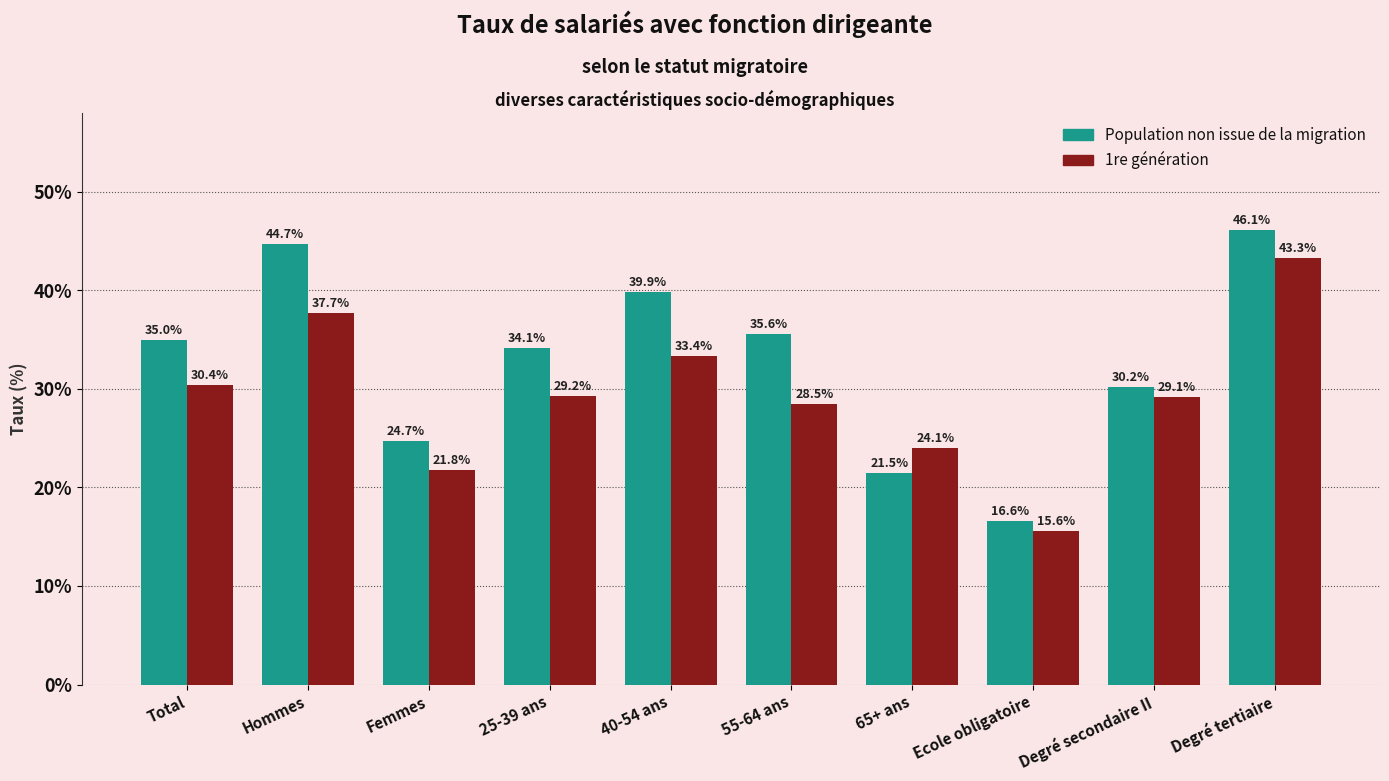

How many data points in Population non issue de la migration are above 34?

6